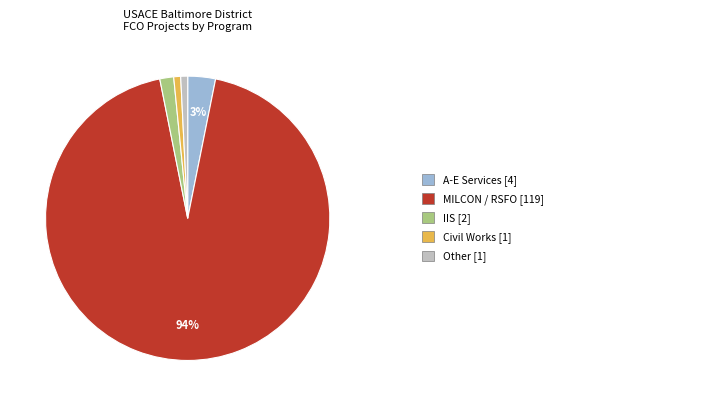

To the nearest percent, what is the average slice percentage?

20%